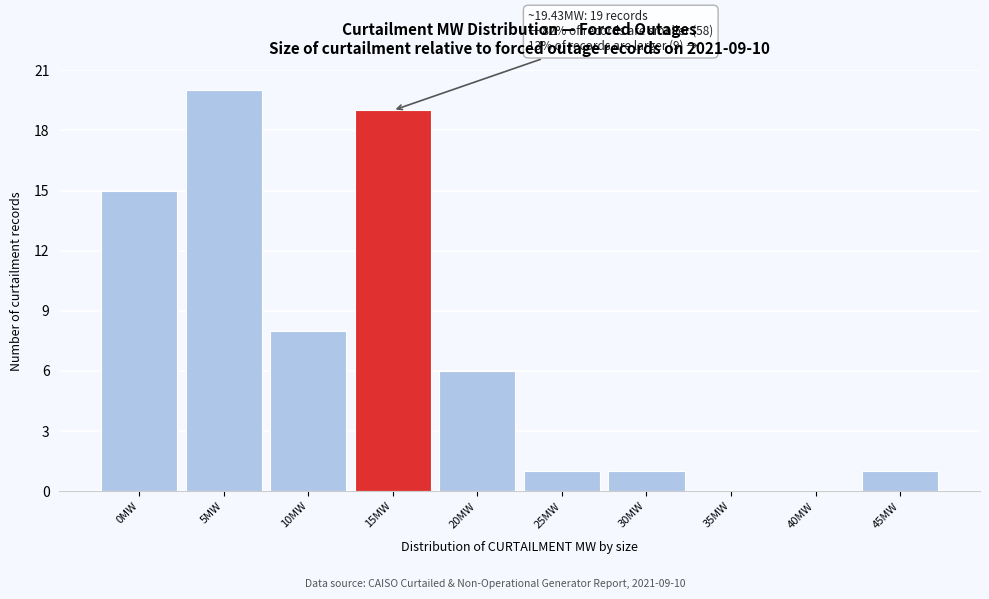

Reading left to right, transcribe all the data shown in this chart.

0MW=15	5MW=20	10MW=8	15MW=19	20MW=6	25MW=1	30MW=1	35MW=0	40MW=0	45MW=1